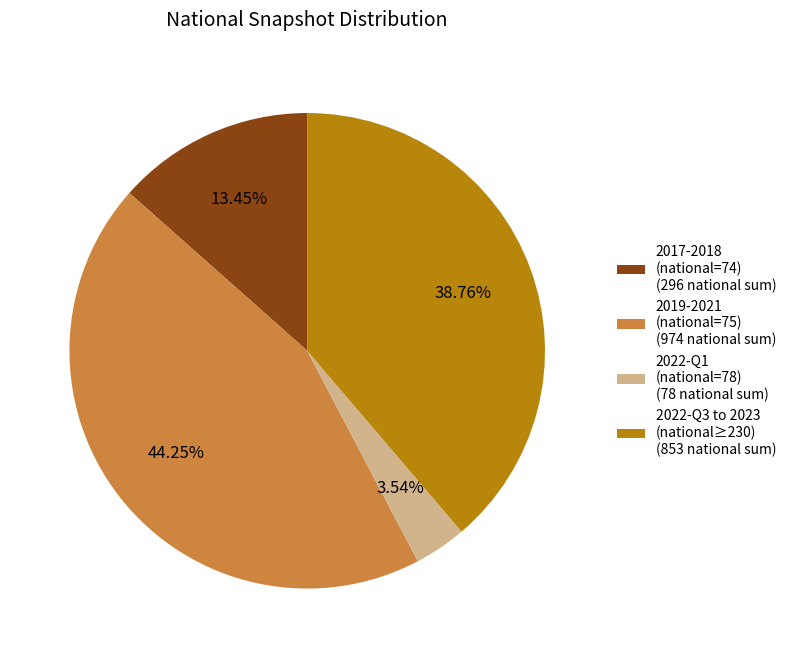

Which has a higher value, 2019-2021 (national=75) (974 national sum) or 2022-Q3 to 2023 (national≥230) (853 national sum)?

2019-2021 (national=75) (974 national sum)